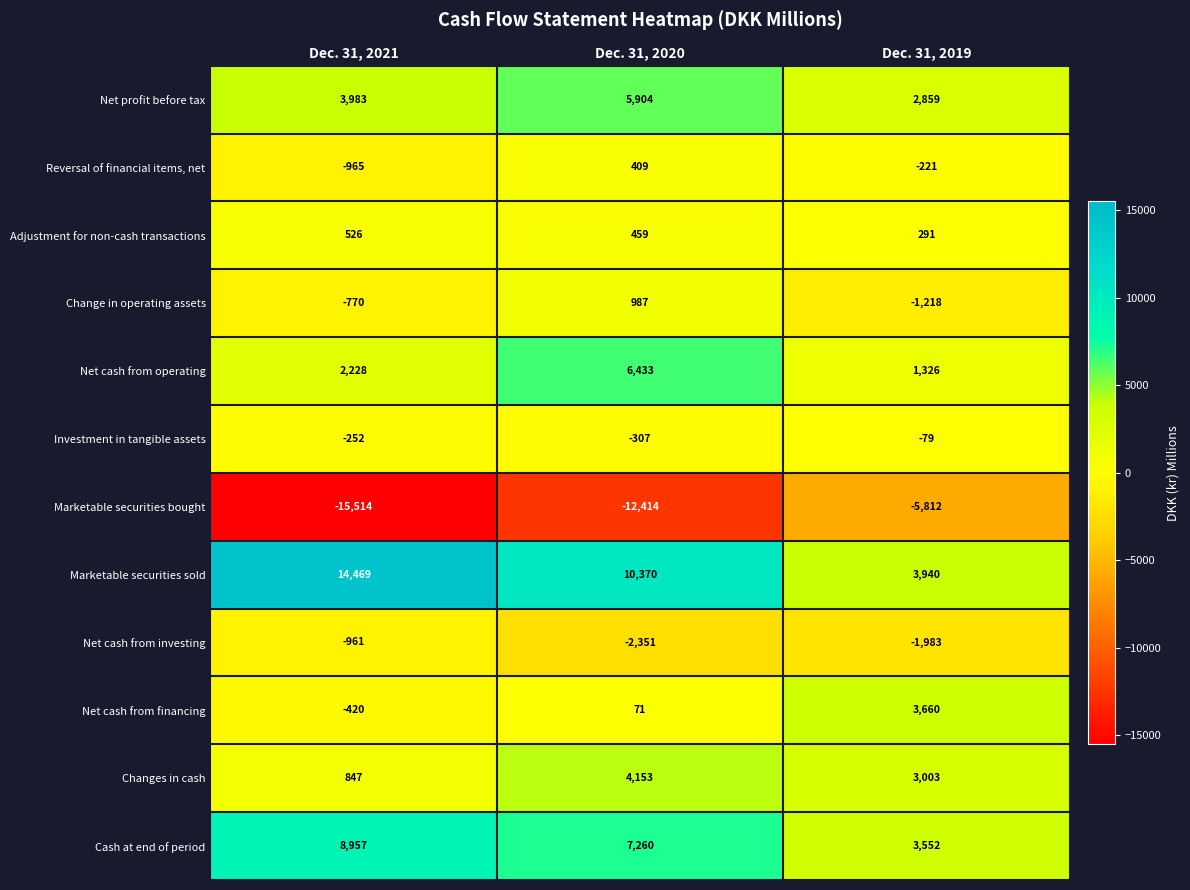

What is the minimum value for Adjustment for non-cash transactions?

291